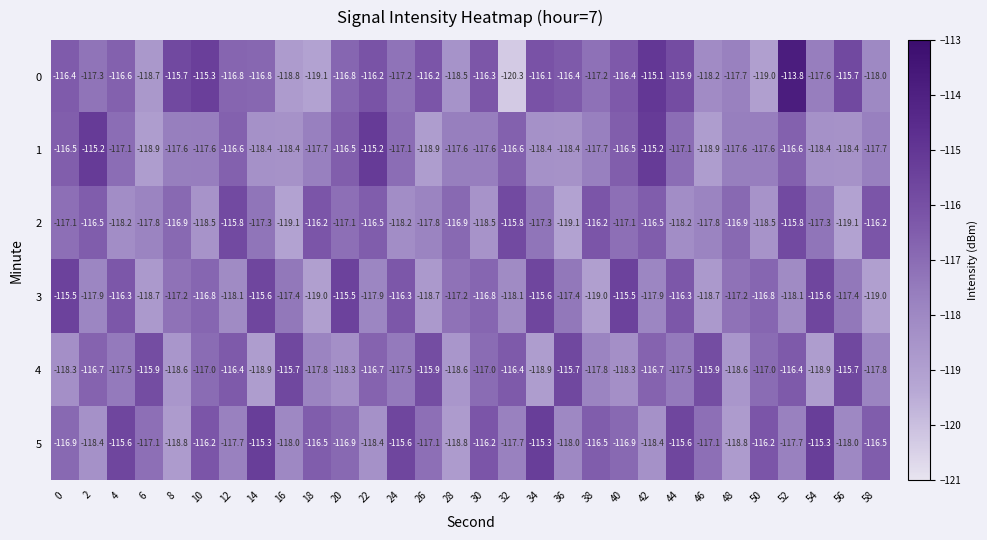

Is it true that 4 equals -115.9 at 6?

True